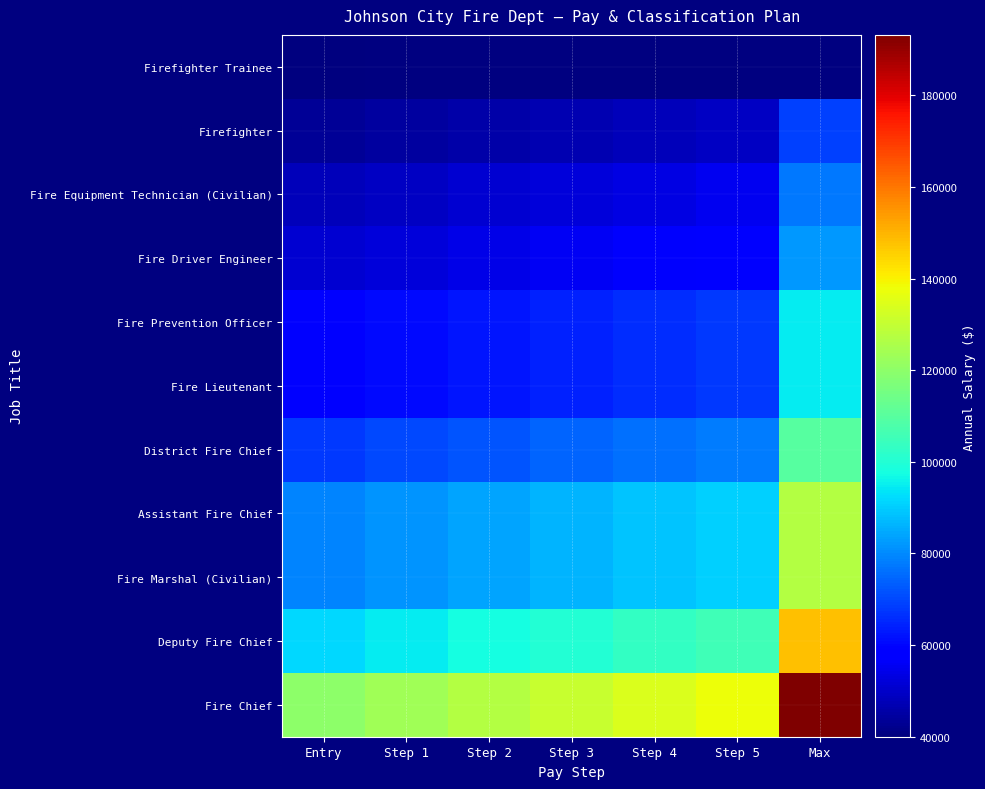

Rank the series by their maximum value, from lowest to highest.

Firefighter Trainee, Firefighter, Fire Equipment Technician (Civilian), Fire Driver Engineer, Fire Prevention Officer, Fire Lieutenant, District Fire Chief, Assistant Fire Chief, Fire Marshal (Civilian), Deputy Fire Chief, Fire Chief